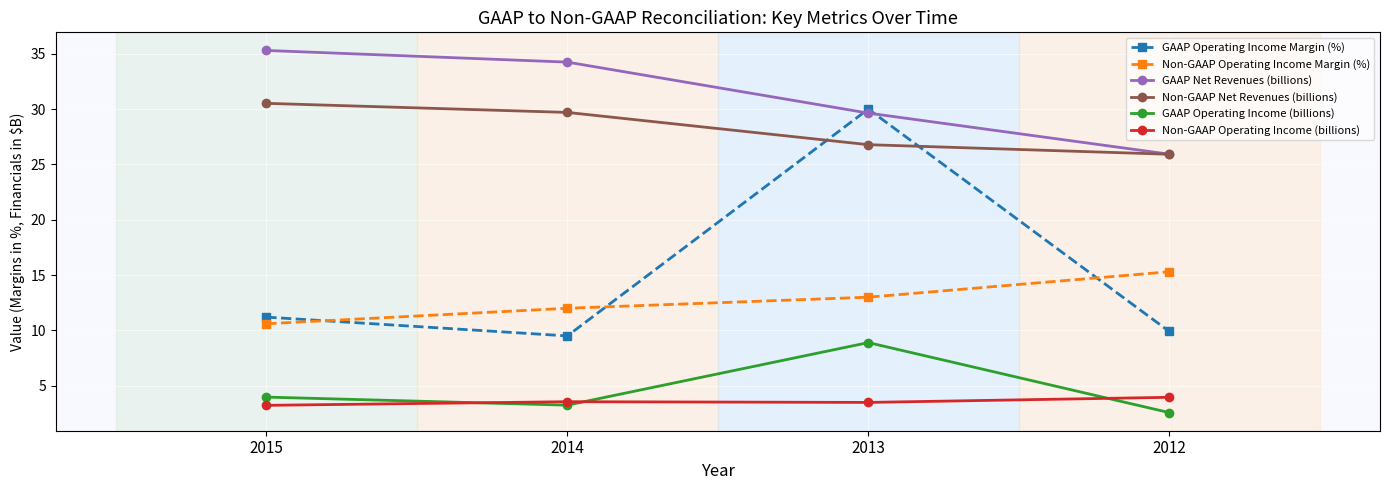

What is the total value across all series at 2013?

111.8